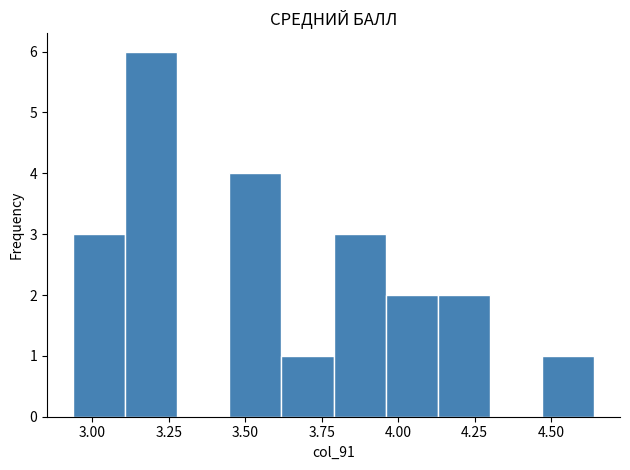

Read against the x-axis, roughly where is the centre of the tallest bar?

3.20